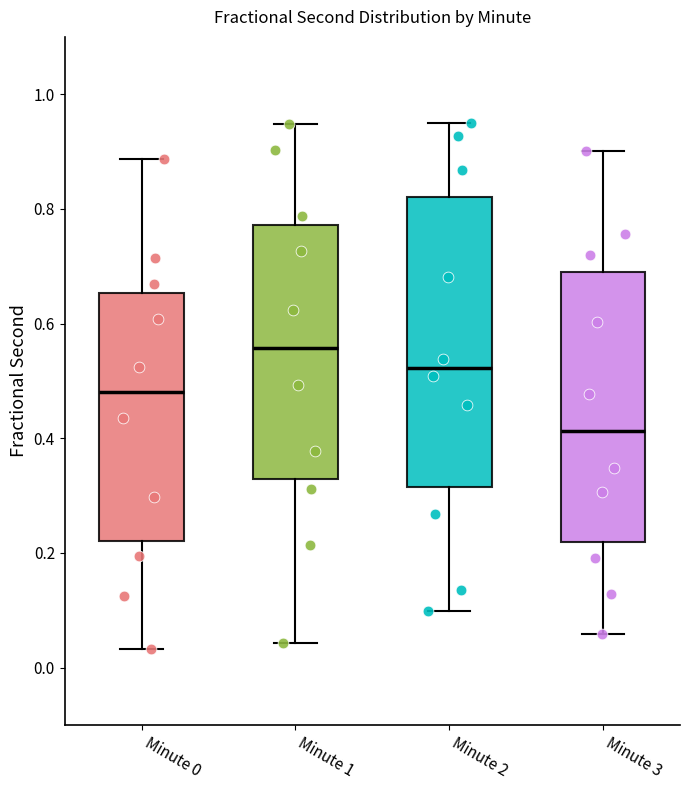

Reading left to right, transcribe this box plot: for each box, give where its median line is, the range the box spans, and where its two whiskers end, as read against the y-axis. The values are not printed on the chart, so give them approximately, as read against the axis.

Minute 0: median 0.48, box 0.22 to 0.66, whiskers 0.04 to 0.88
Minute 1: median 0.56, box 0.32 to 0.78, whiskers 0.04 to 0.94
Minute 2: median 0.52, box 0.32 to 0.82, whiskers 0.10 to 0.96
Minute 3: median 0.42, box 0.22 to 0.68, whiskers 0.06 to 0.90